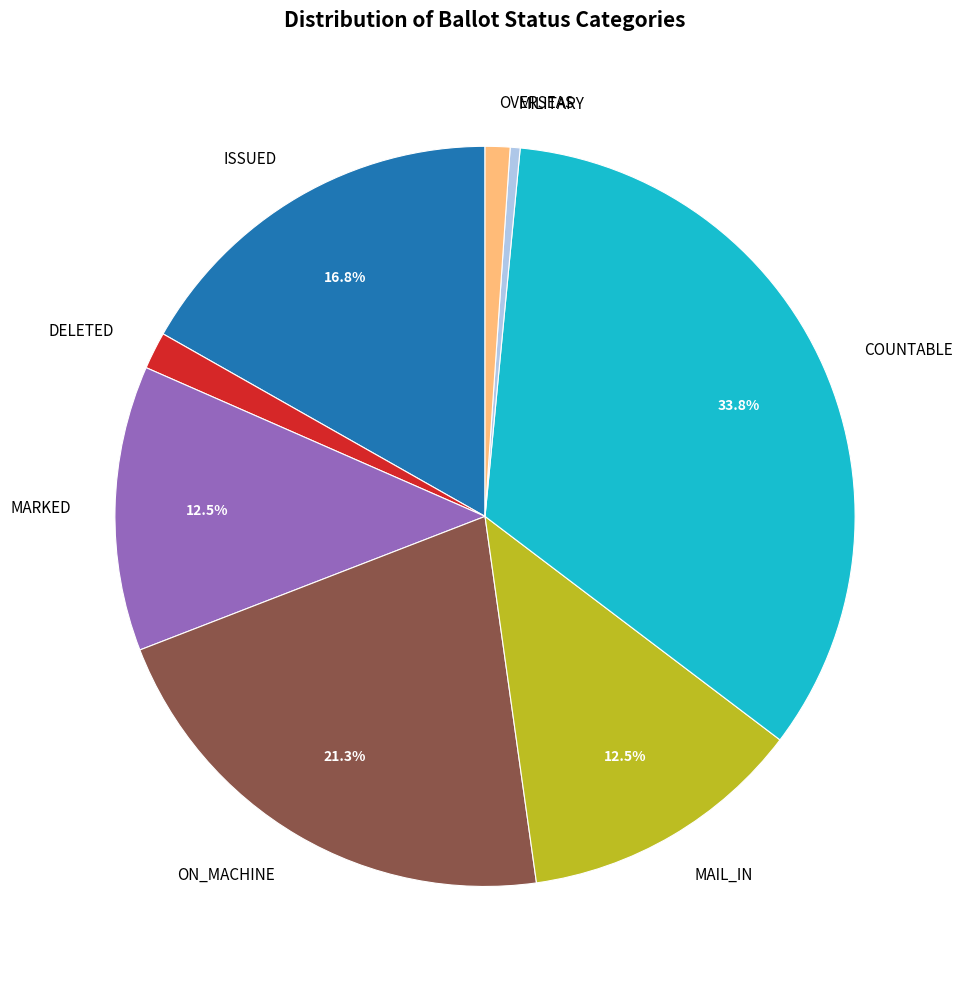

Which category has the biggest portion of the pie?

COUNTABLE